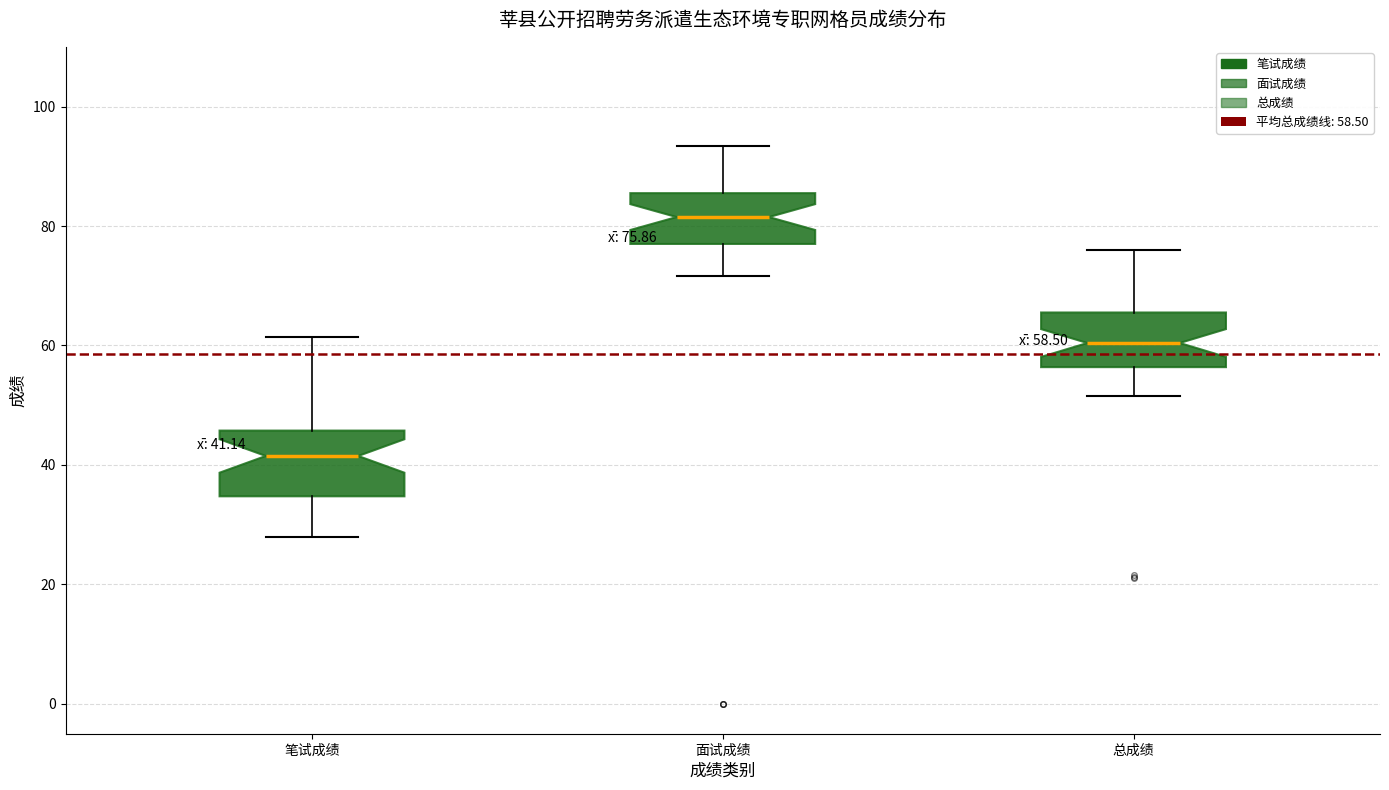

Which box's median line is the highest?

面试成绩